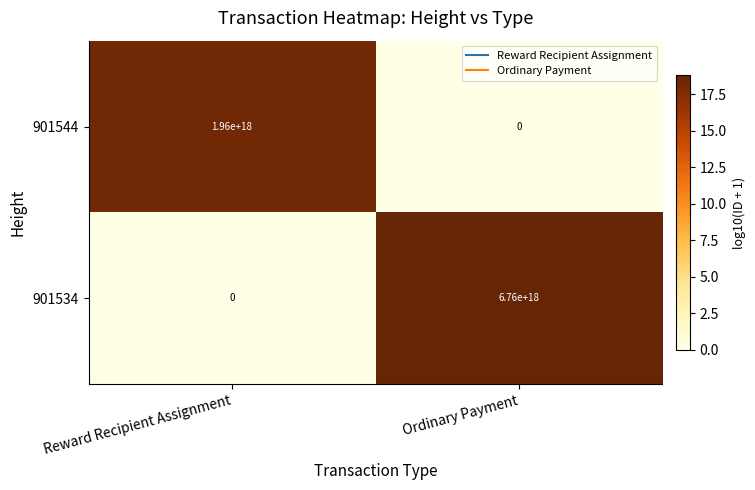

At which label does 901544 reach its peak?

Reward Recipient Assignment